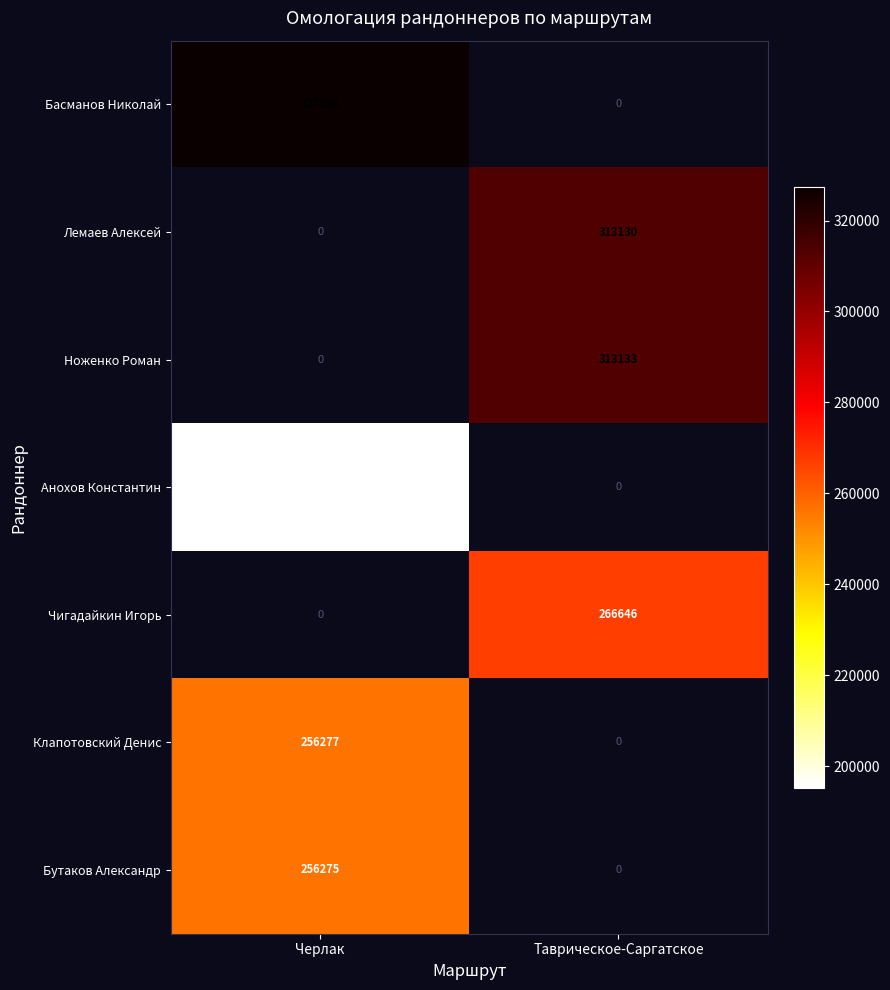

At how many categories does at least one series exceed 265787?

2